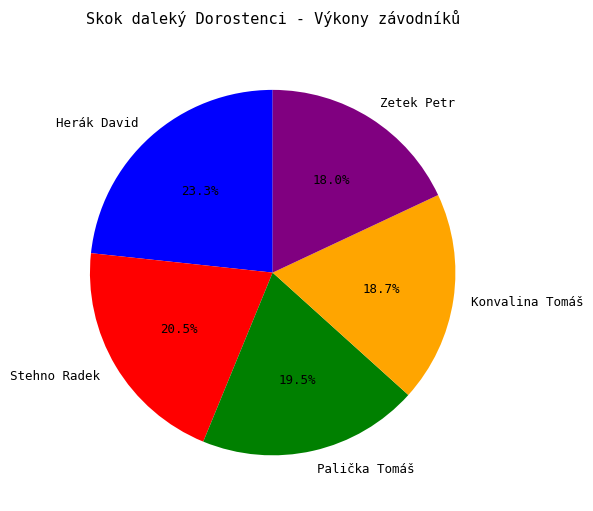

Does any single category account for the majority?

No